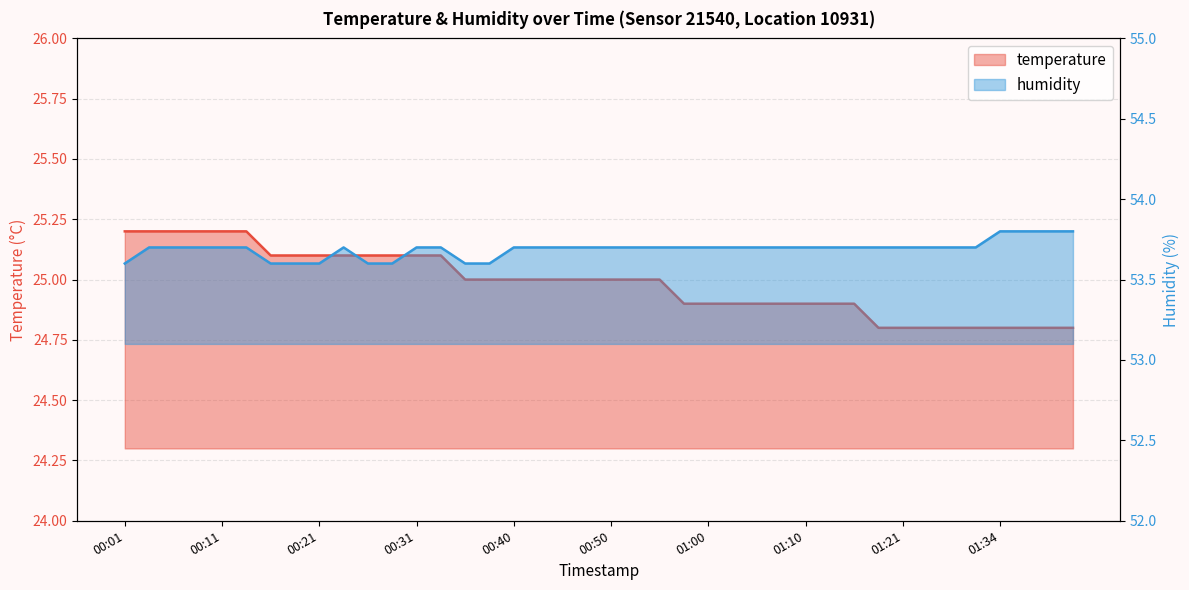

The humidity series shows 53.7 at 00:11. True or false?

True